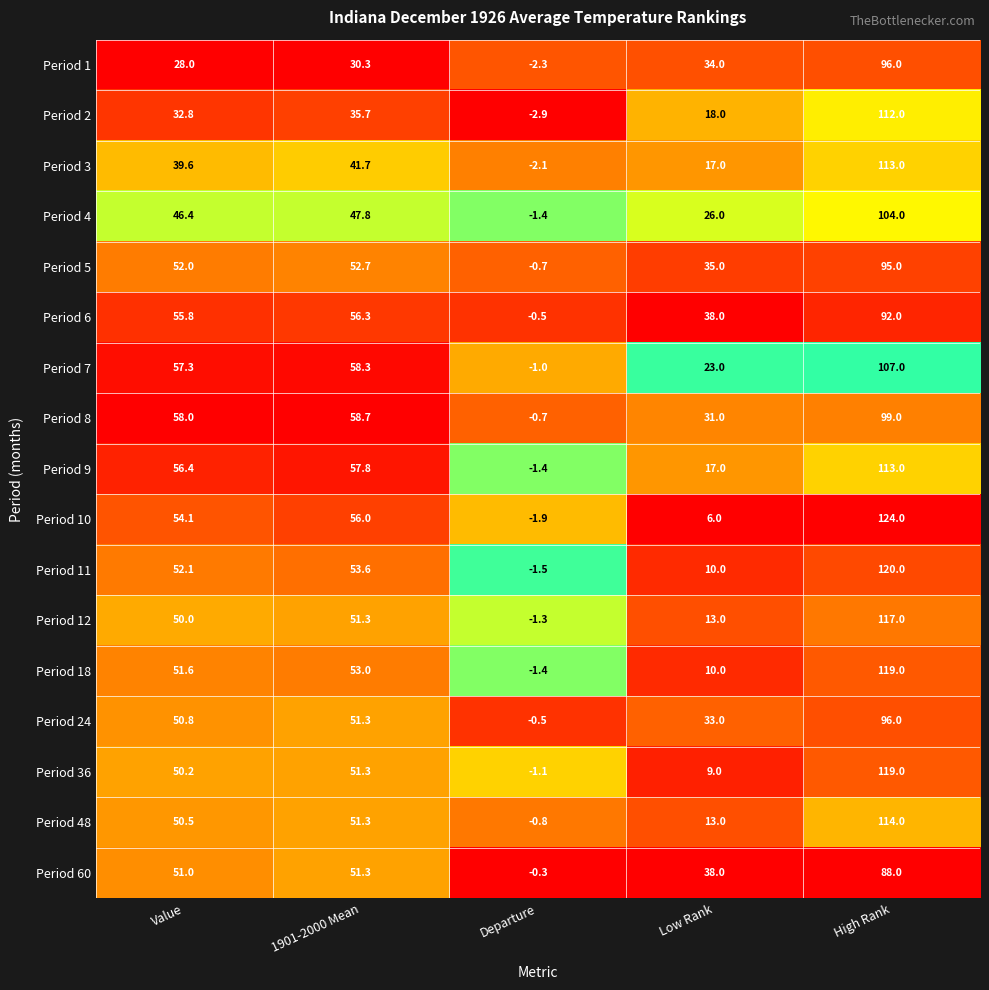

At Value, list the series in order from smallest to largest.

Period 1, Period 2, Period 3, Period 4, Period 12, Period 36, Period 48, Period 24, Period 60, Period 18, Period 5, Period 11, Period 10, Period 6, Period 9, Period 7, Period 8